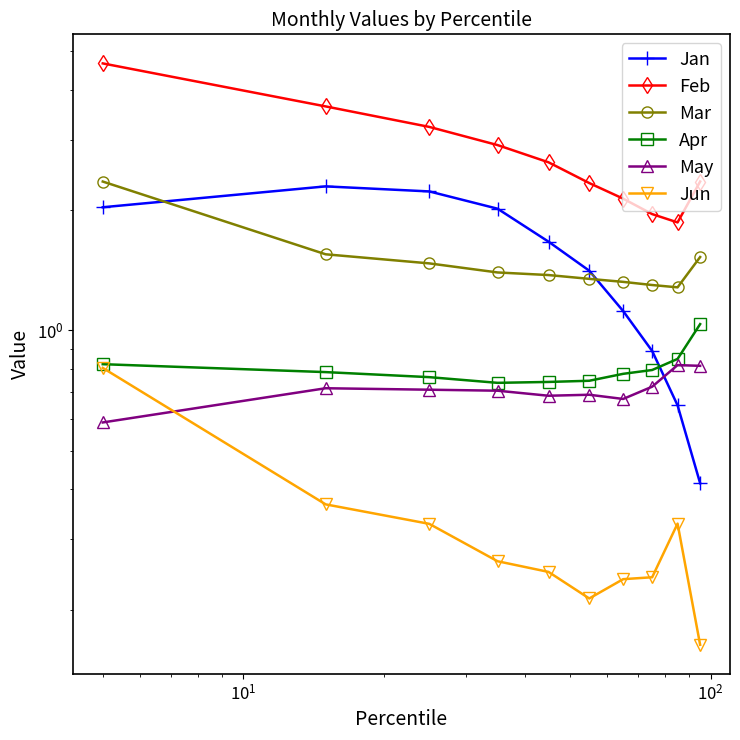

How many interior local valleys does the Apr series have?

1